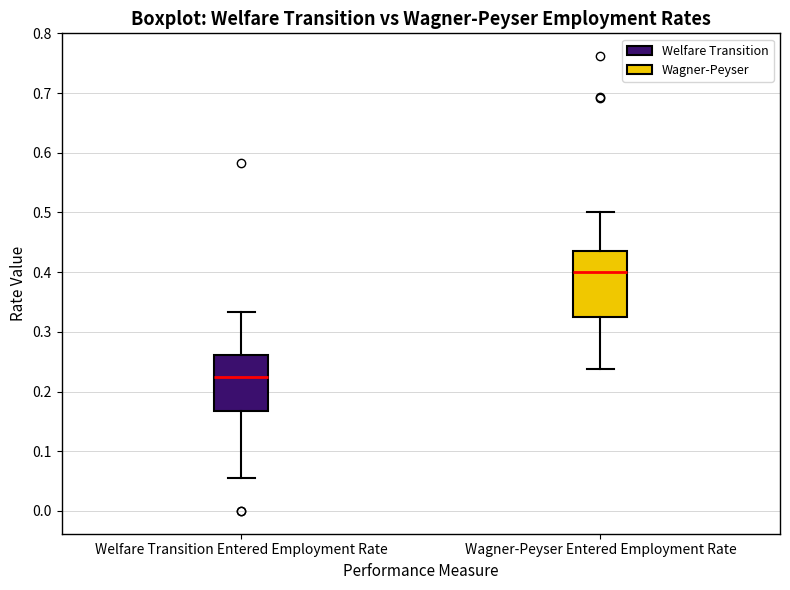

Which box's median line is the highest?

Wagner-Peyser Entered Employment Rate